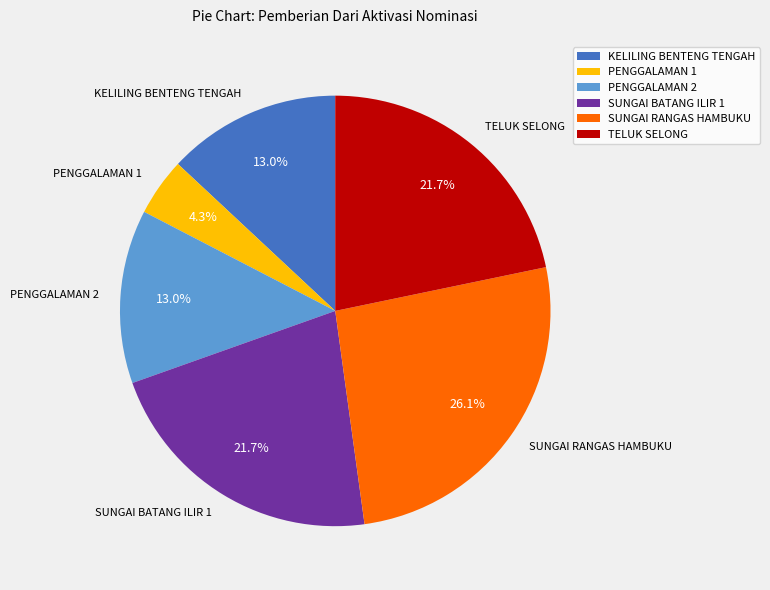

Between TELUK SELONG and KELILING BENTENG TENGAH, which is larger?

TELUK SELONG